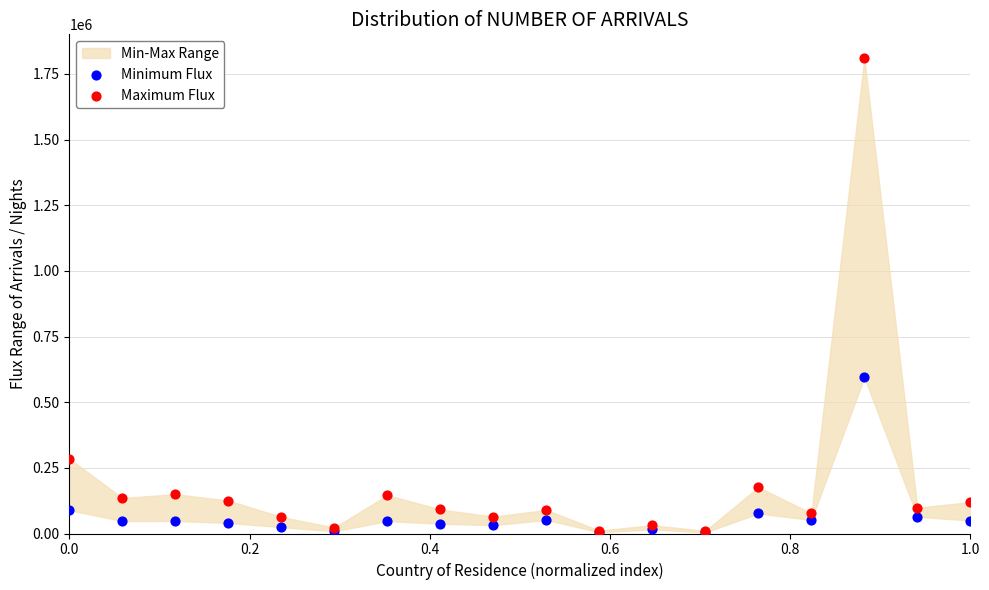

Across all series, what Y value is closest to 907217?

594222